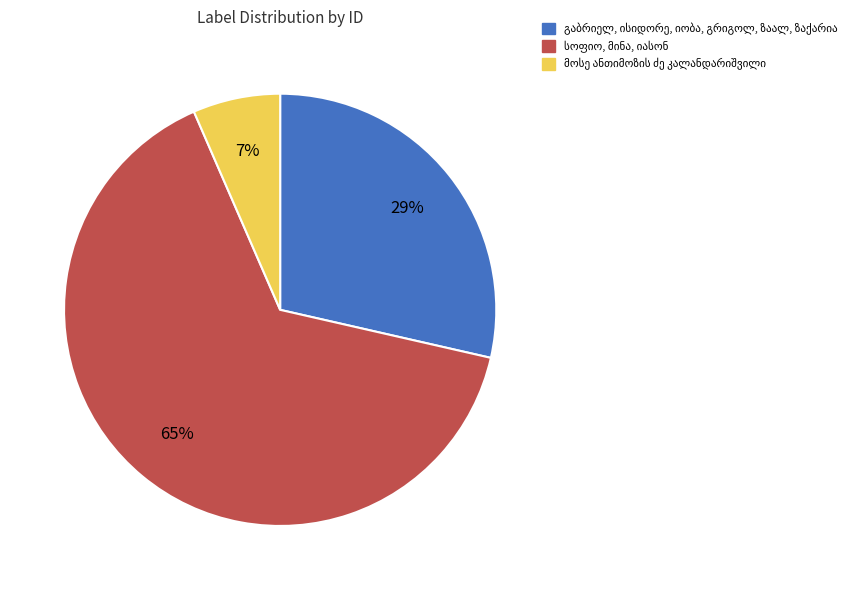

Is there a majority slice in this chart?

Yes